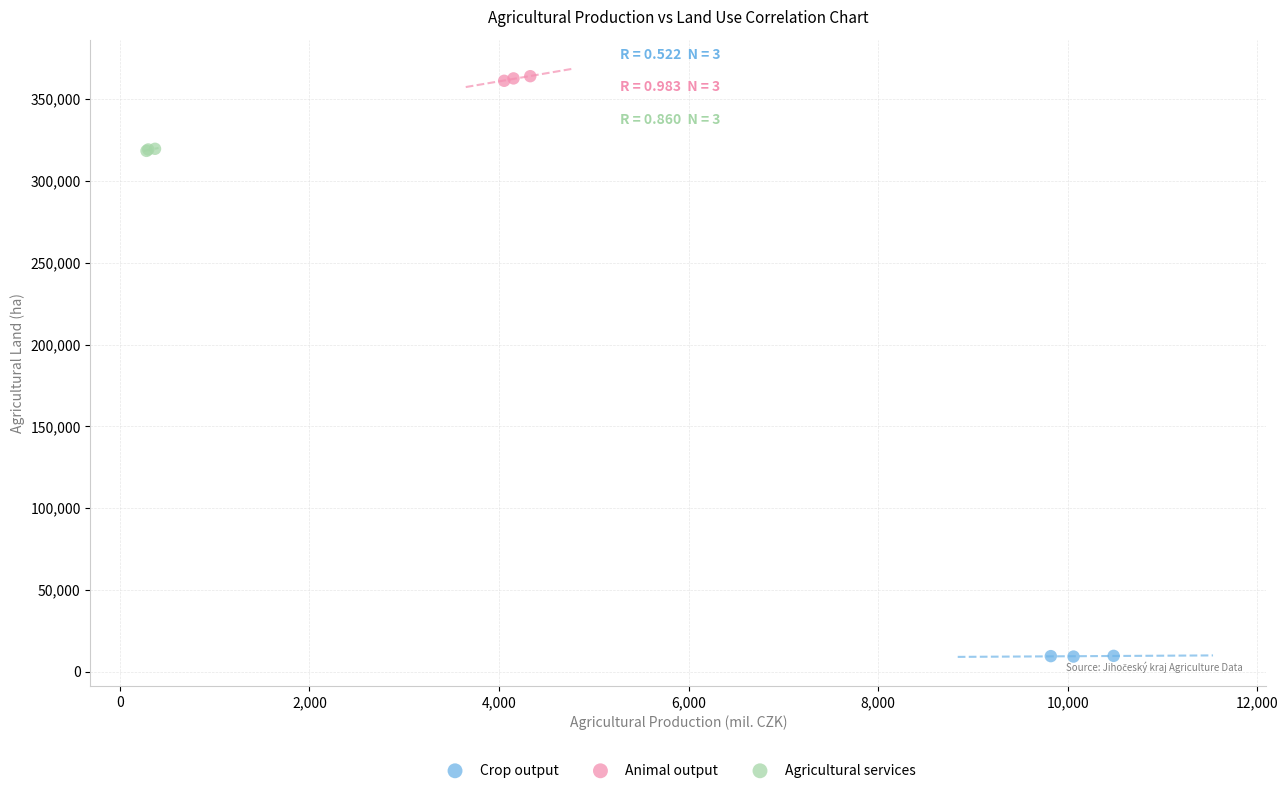

What are all the series names shown in the legend?

Crop output, Animal output, Agricultural services